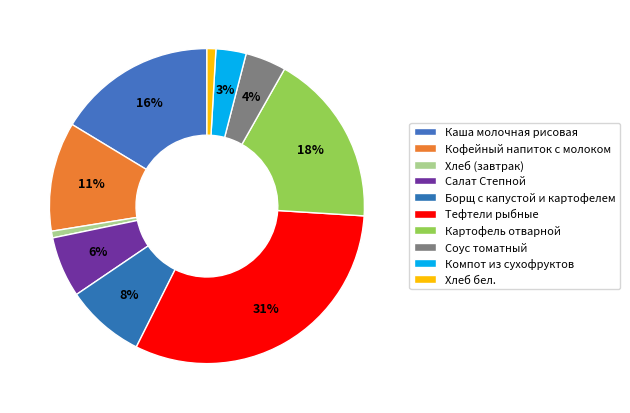

Approximately how many times larger is the value at Борщ с капустой и картофелем compared to Тефтели рыбные?

0.3